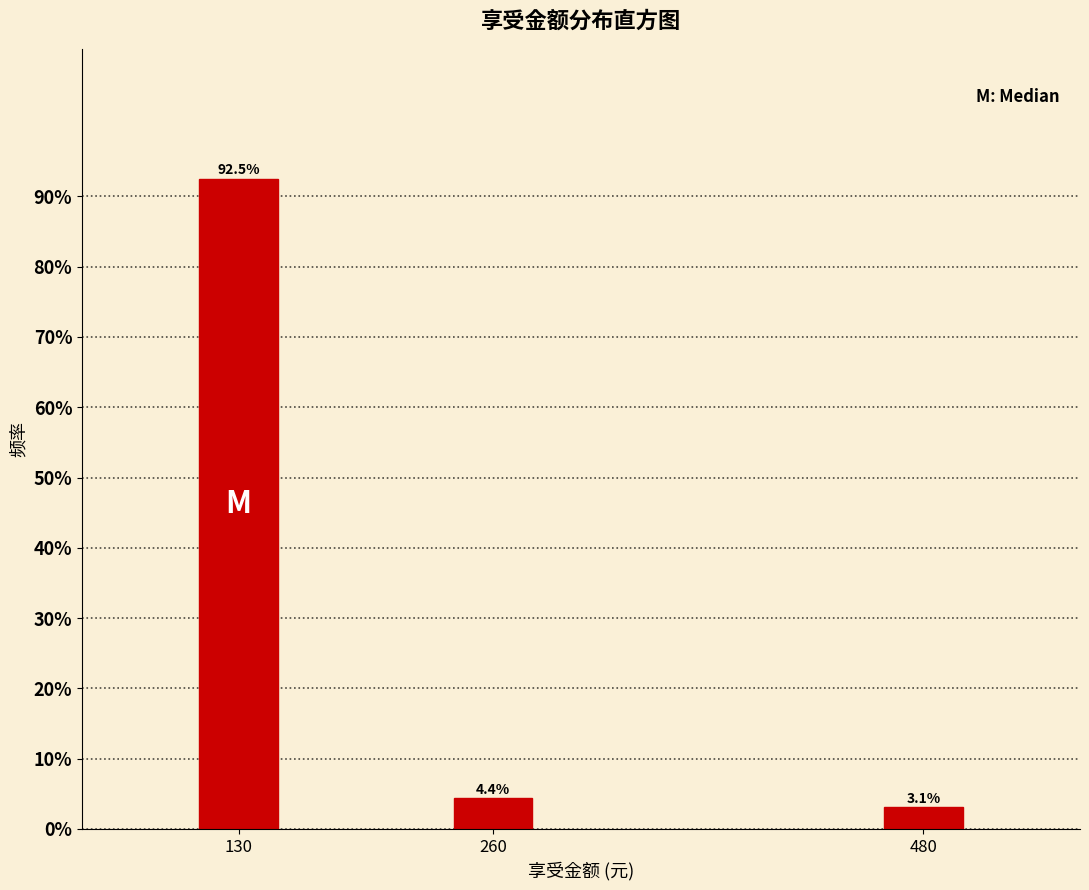

Does the chart contain any negative values?

No